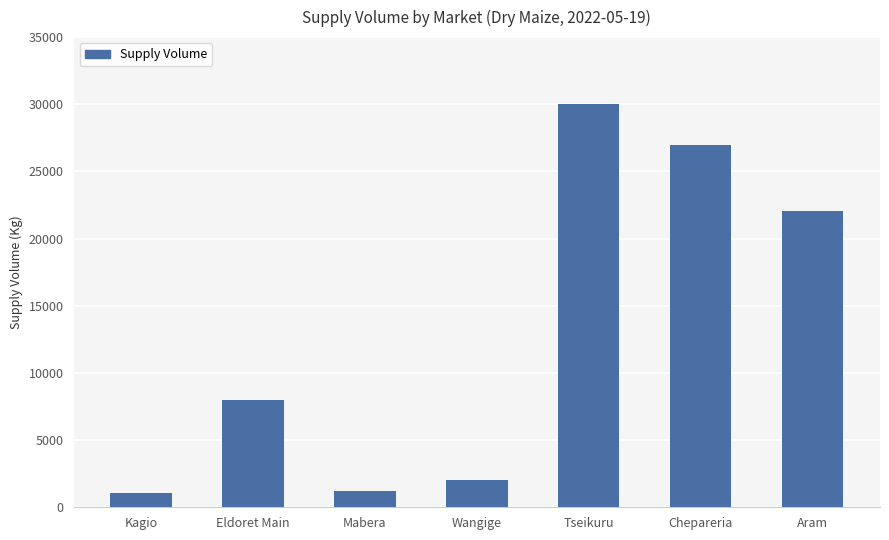

What is the difference between the maximum and second lowest values?

28800